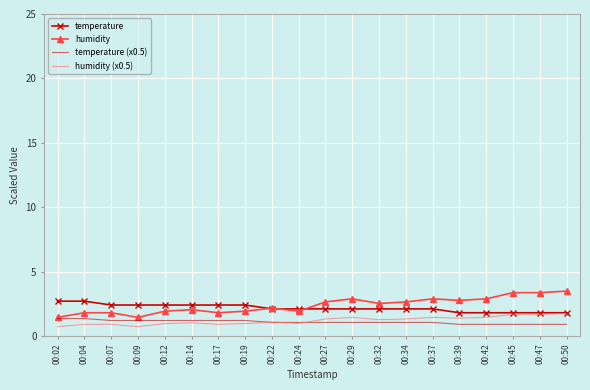

Is the value of humidity (x0.5) at 00:09 greater than the value of humidity at 00:09?

No